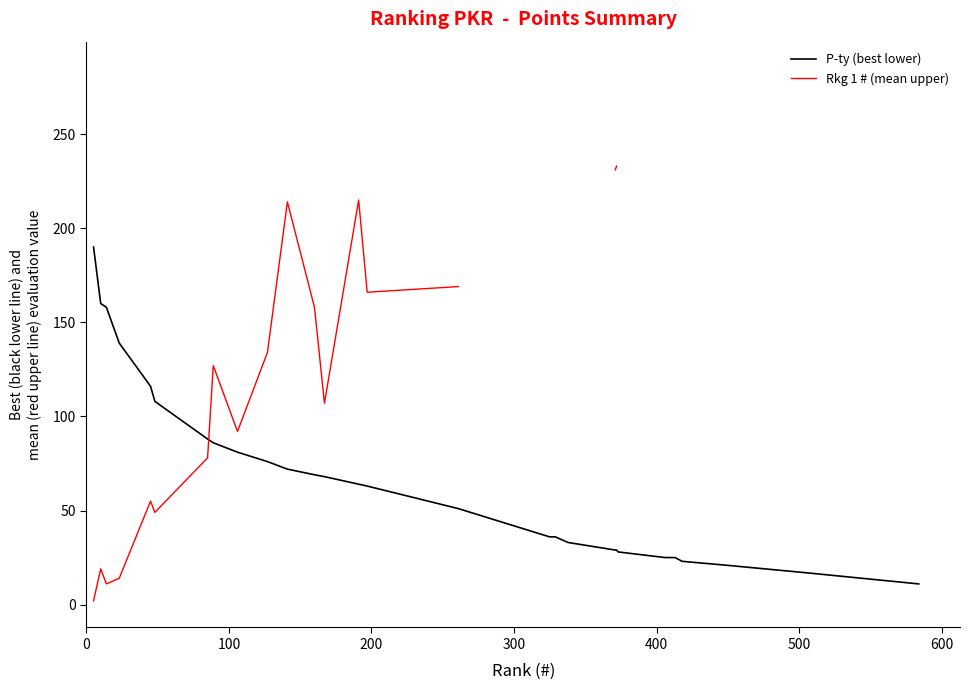

Is the value of Rkg 1 # (mean upper) at 28 greater than the value of P-ty (best lower) at 16?

No